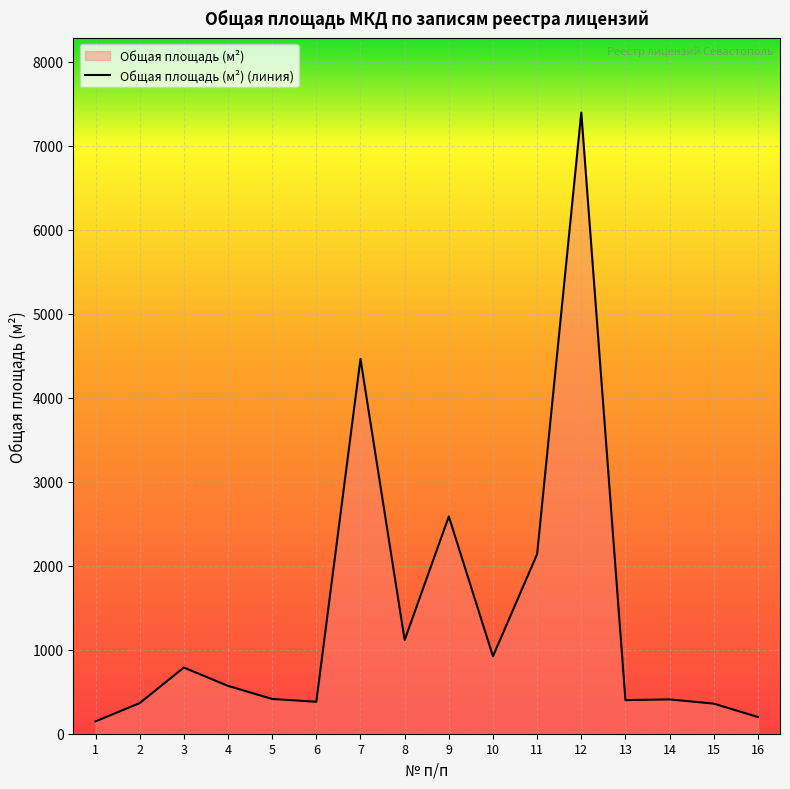

Which category has the lowest value across all series?

1